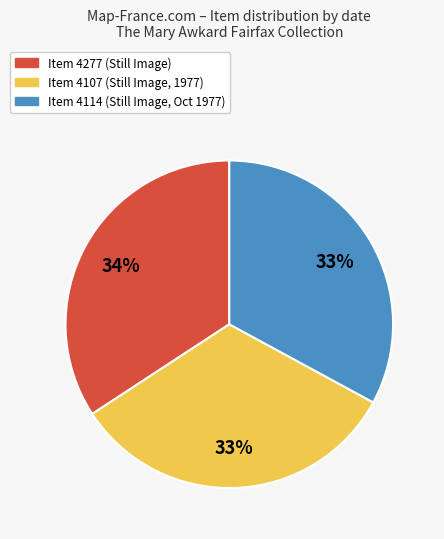

Count the number of slices in the pie.

3